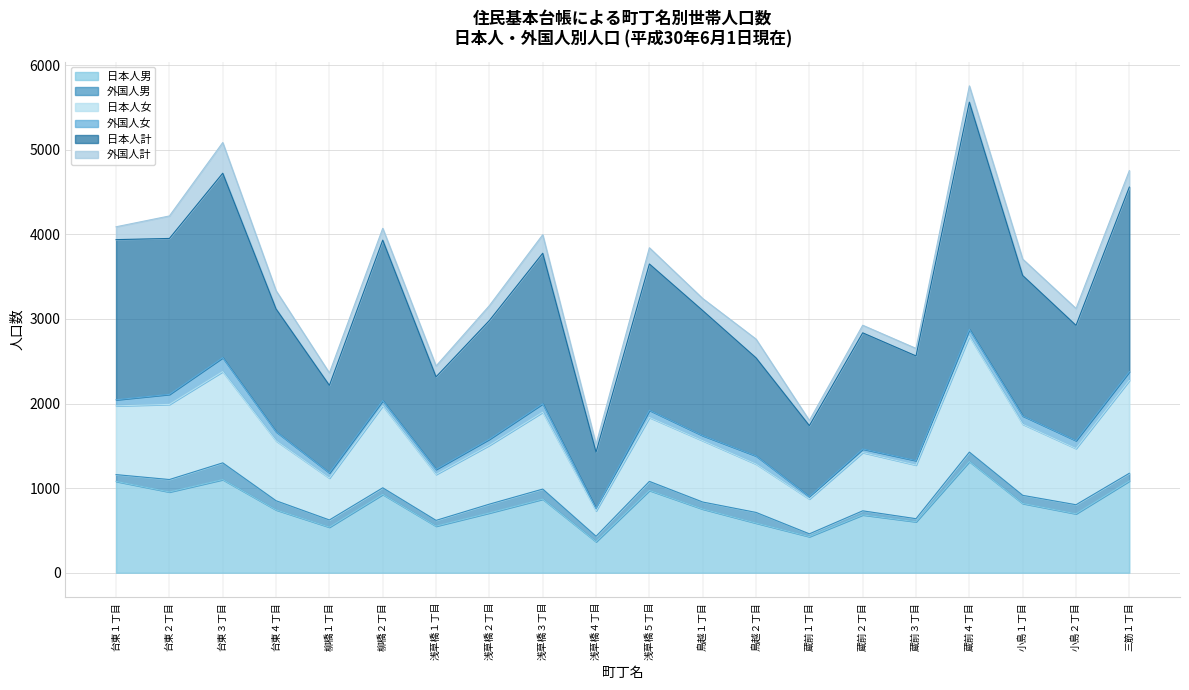

Is the value of 日本人計 at 柳橋１丁目 greater than the value of 日本人女 at 台東３丁目?

No